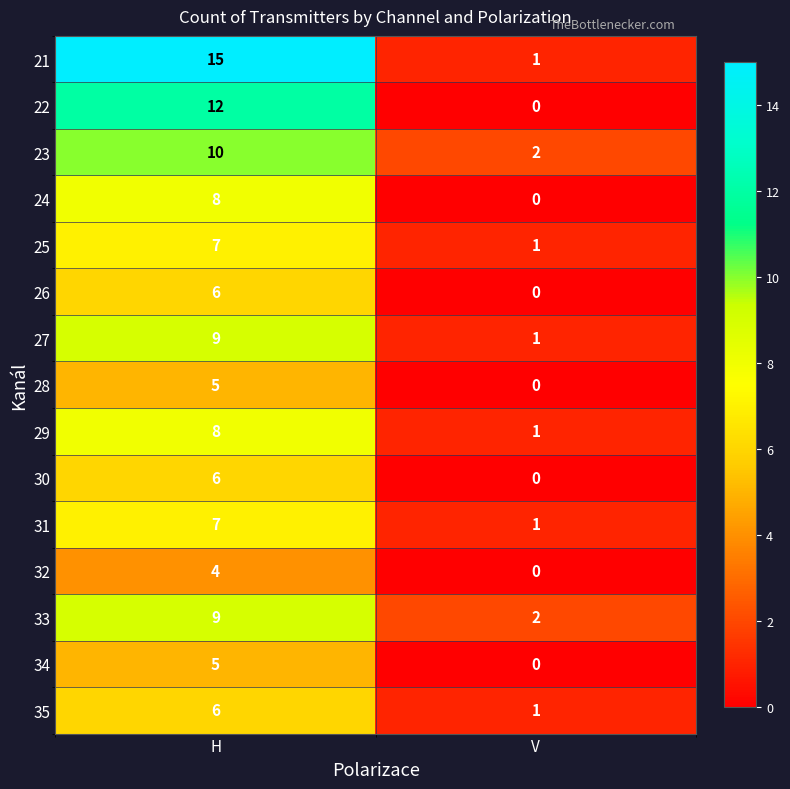

List the labels in order of 28 value, smallest first.

V, H